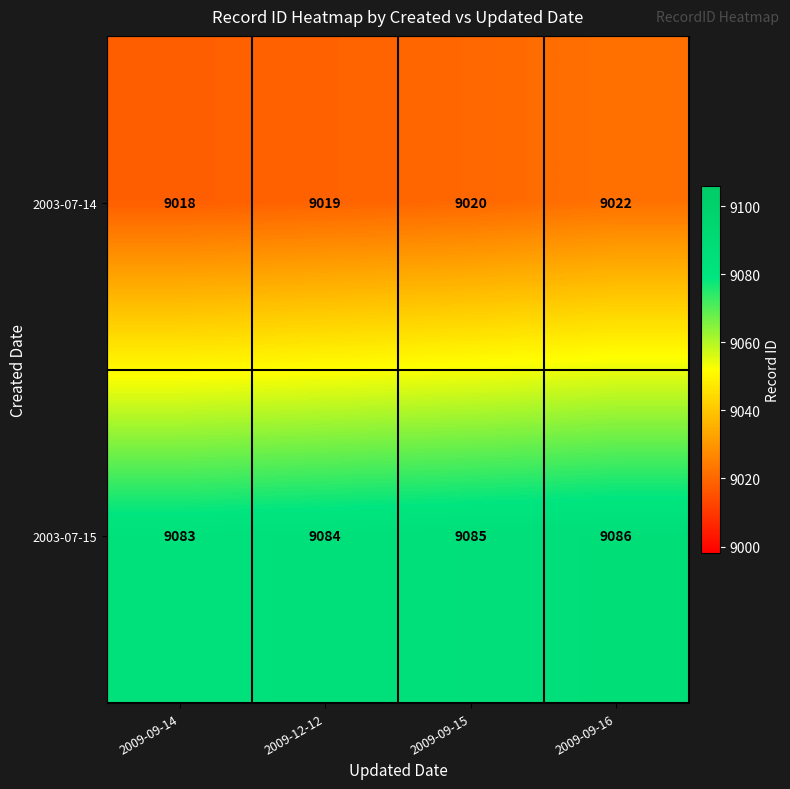

The value of 2003-07-15 at 2009-09-14 is 2717. True or false?

False